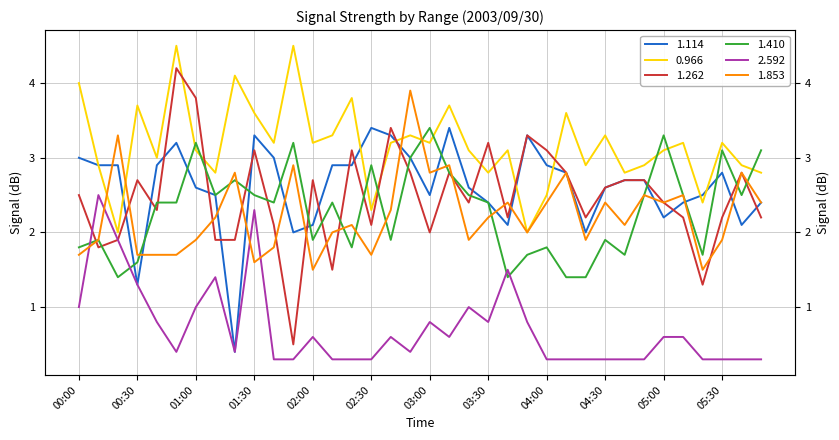

Where is 1.853 nearest to the value 2?

02:10